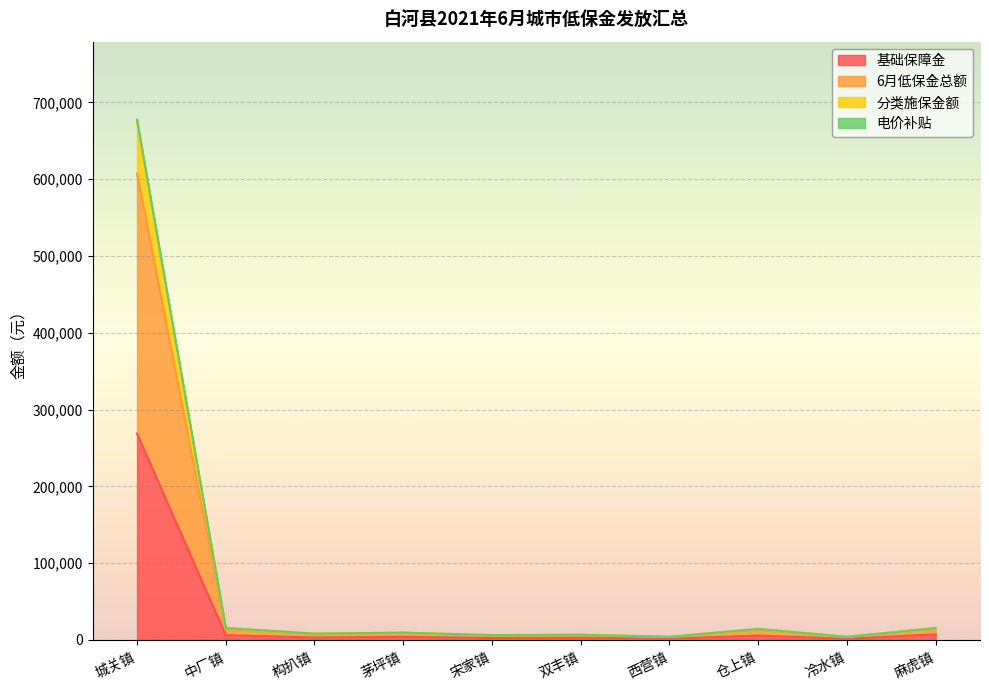

At which category is the sum across all series the highest?

城关镇